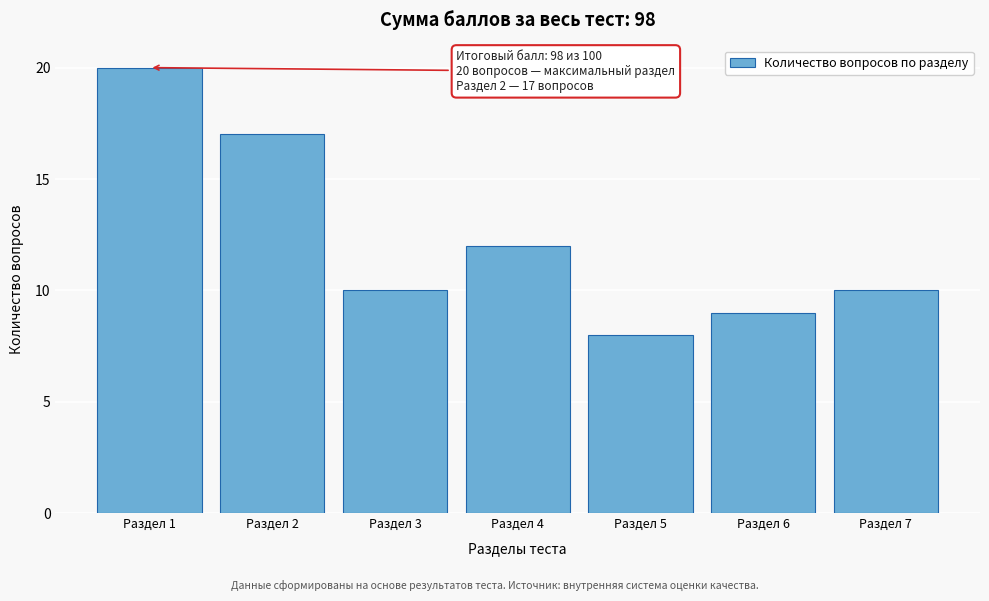

Reading left to right, list all the values displayed in this chart.

20	17	10	12	8	9	10